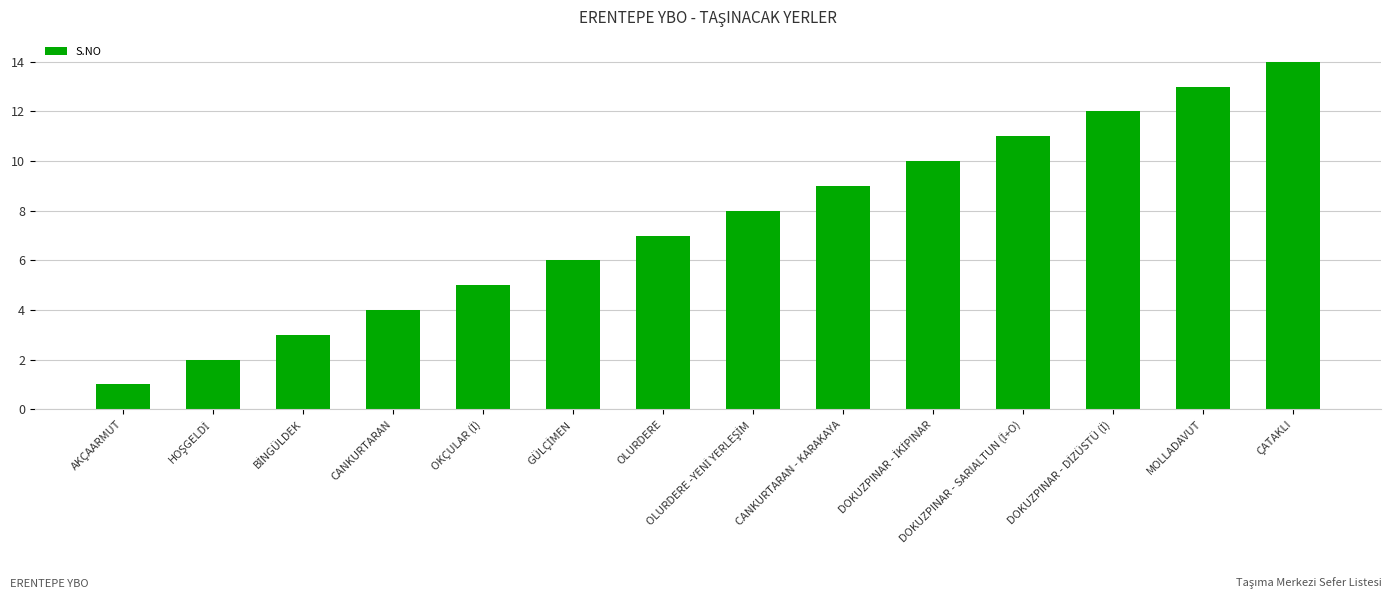

The value at MOLLADAVUT is 7. True or false?

False